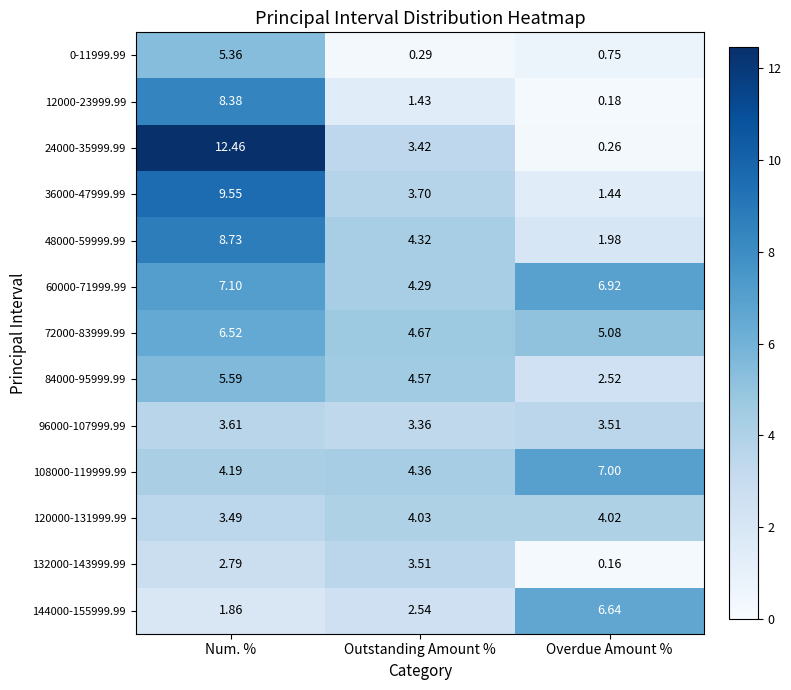

Which series has the largest total across all categories?

60000-71999.99